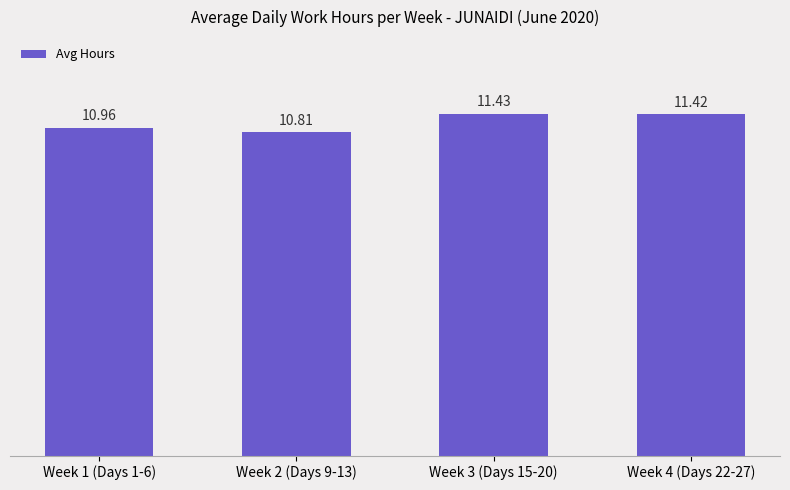

What is the value of the 2nd bar from the left?

10.8